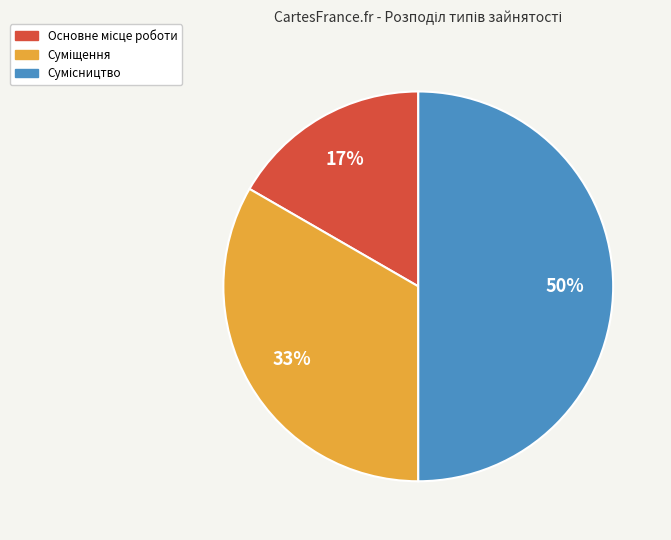

How many slices are in this pie chart?

3